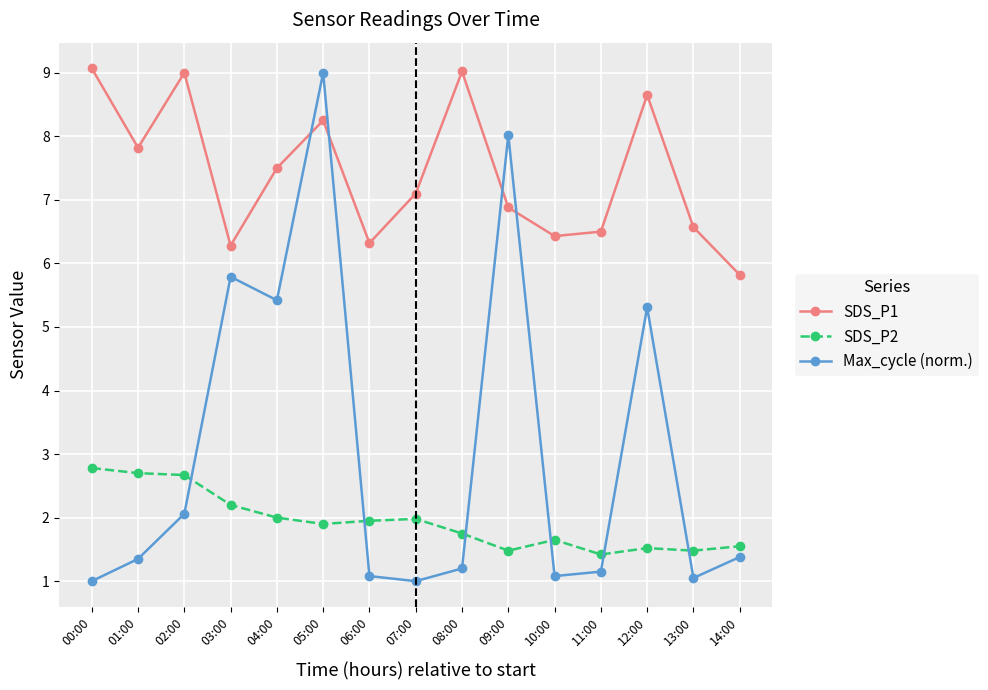

At 12:00, list the series in order from largest to smallest.

SDS_P1, Max_cycle (norm.), SDS_P2